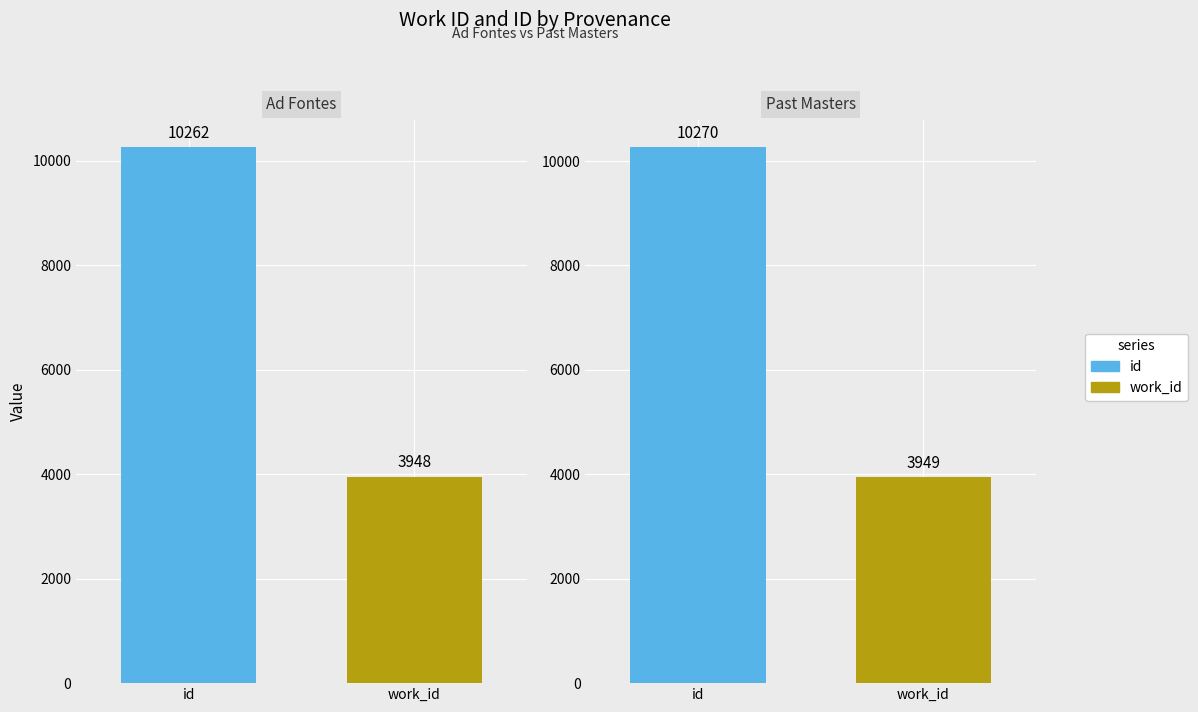

Reading left to right, what are all the values shown in this chart?

id: Searching mind in Ad Fontes=10262	Searching mind in Past Masters=10270
work_id: Searching mind in Ad Fontes=3948	Searching mind in Past Masters=3949